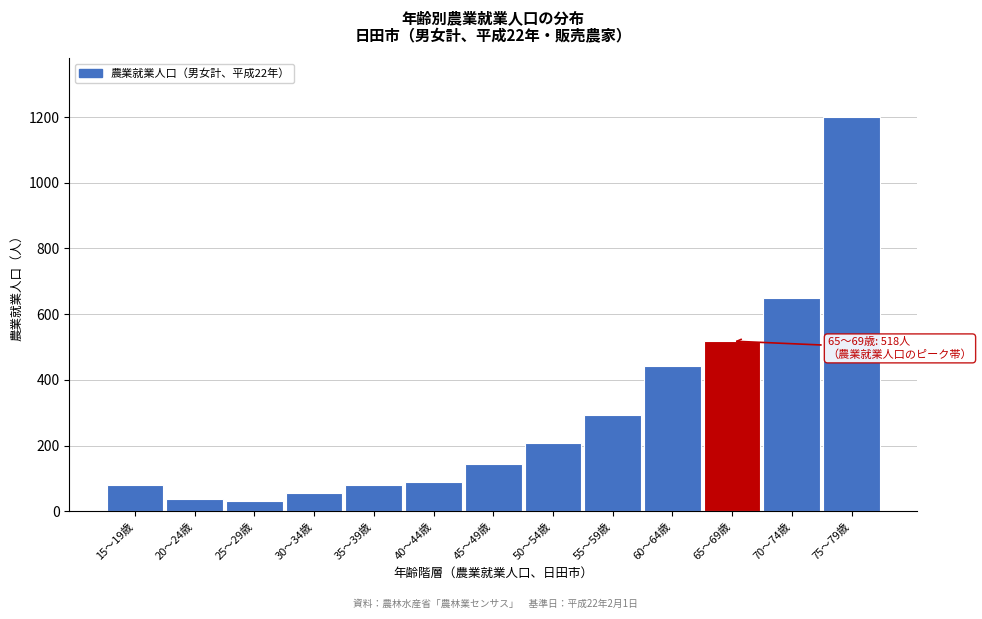

Reading right to left, transcribe all the data shown in this chart.

1199	648	518	441	294	207	143	88	79	55	31	39	79